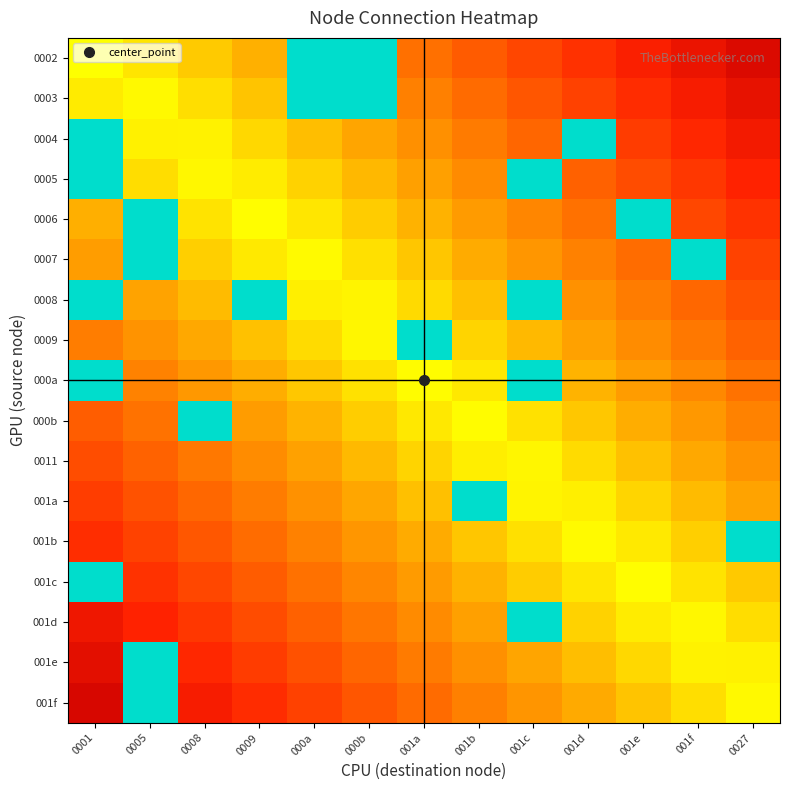

What is the total value across all series at 000b?

14.3